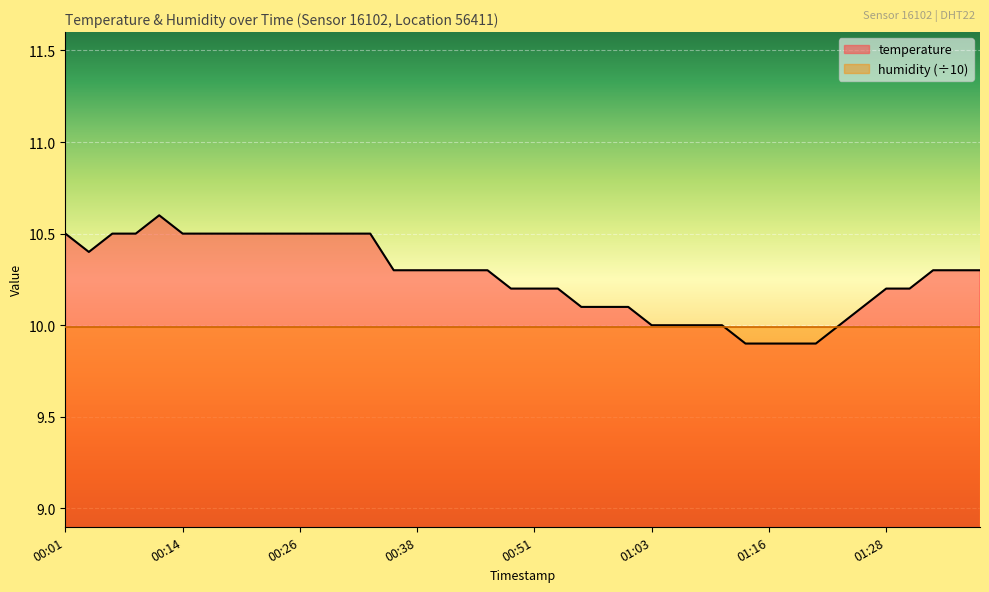

What is the approximate value at 01:13?

9.9